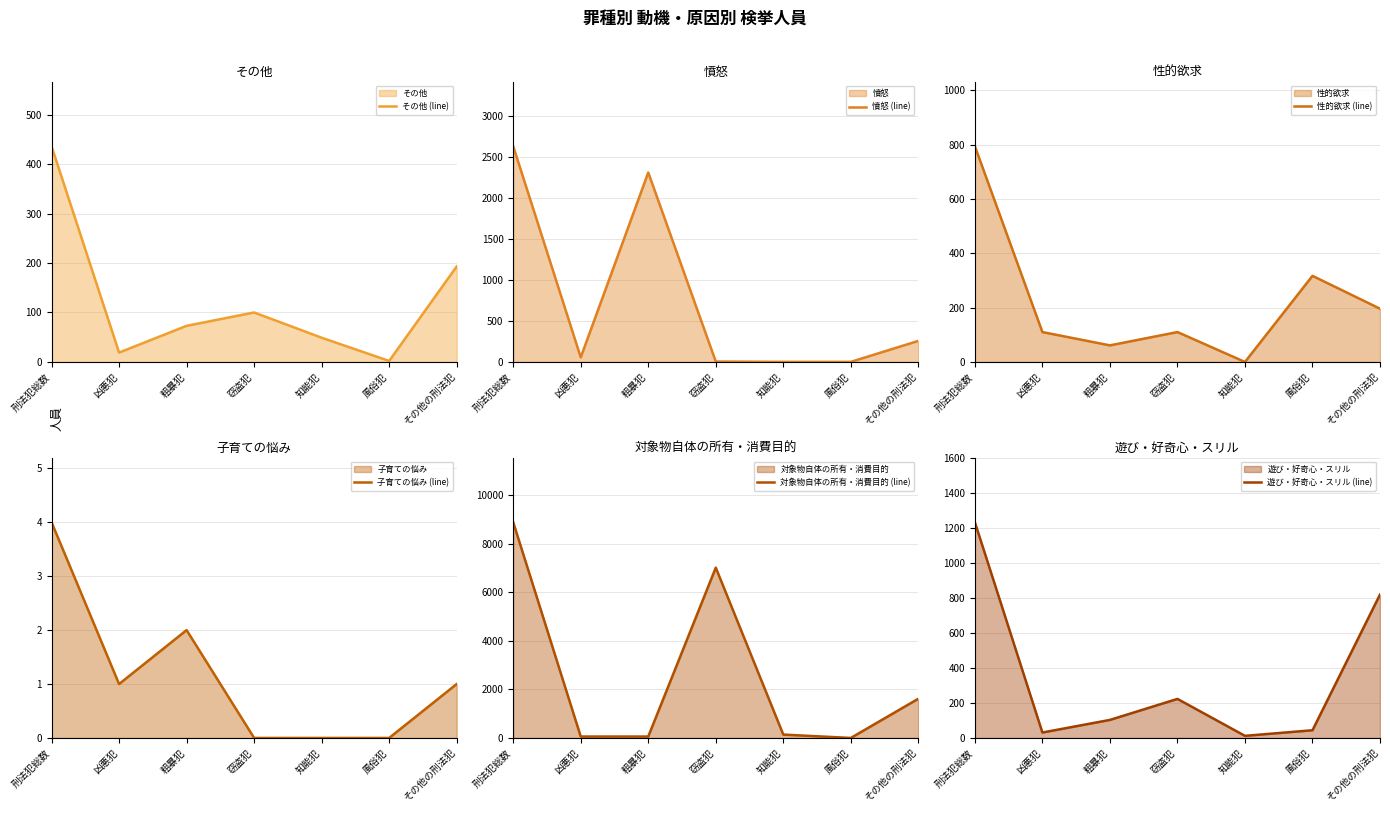

List the labels in order of その他 (line) value, smallest first.

風俗犯, 凶悪犯, 知能犯, 粗暴犯, 窃盗犯, その他の刑法犯, 刑法犯総数